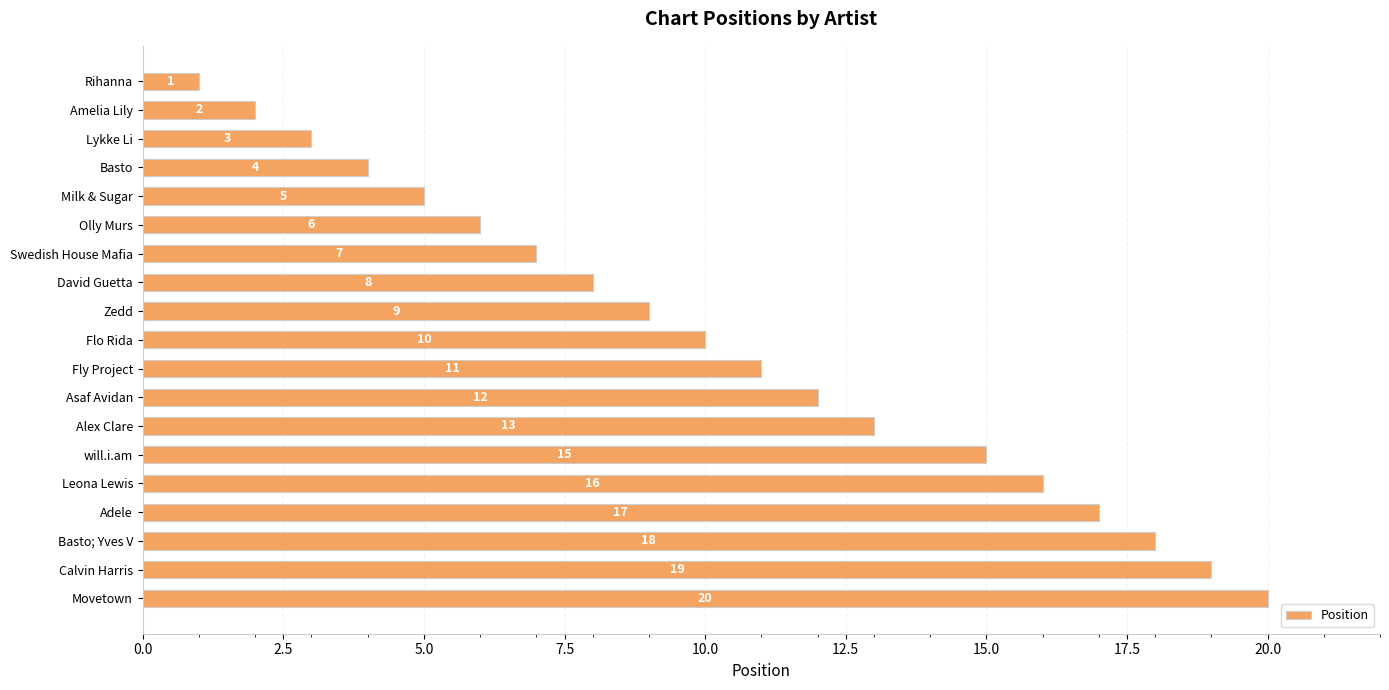

What is the change in value from Fly Project to Calvin Harris?

+8